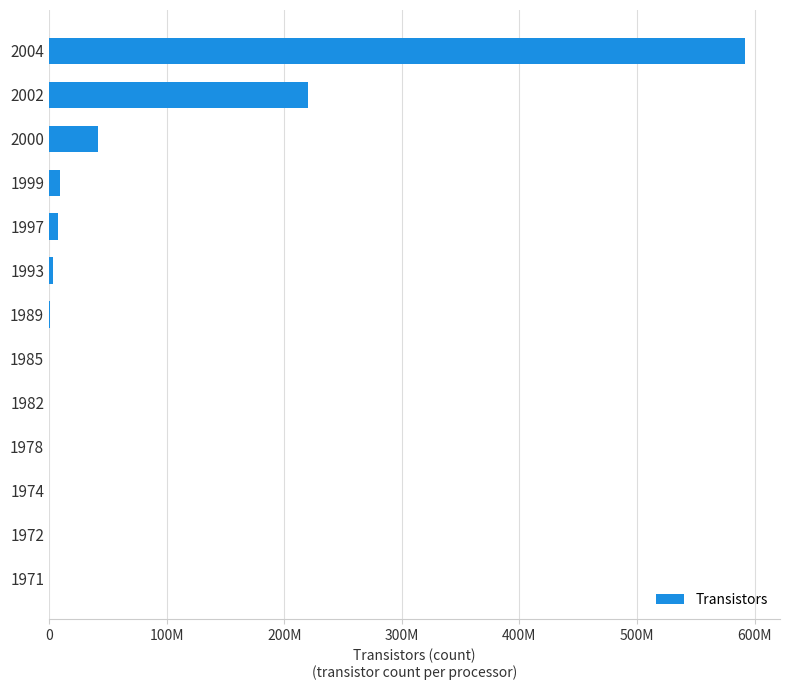

Are the bars horizontal?

Yes